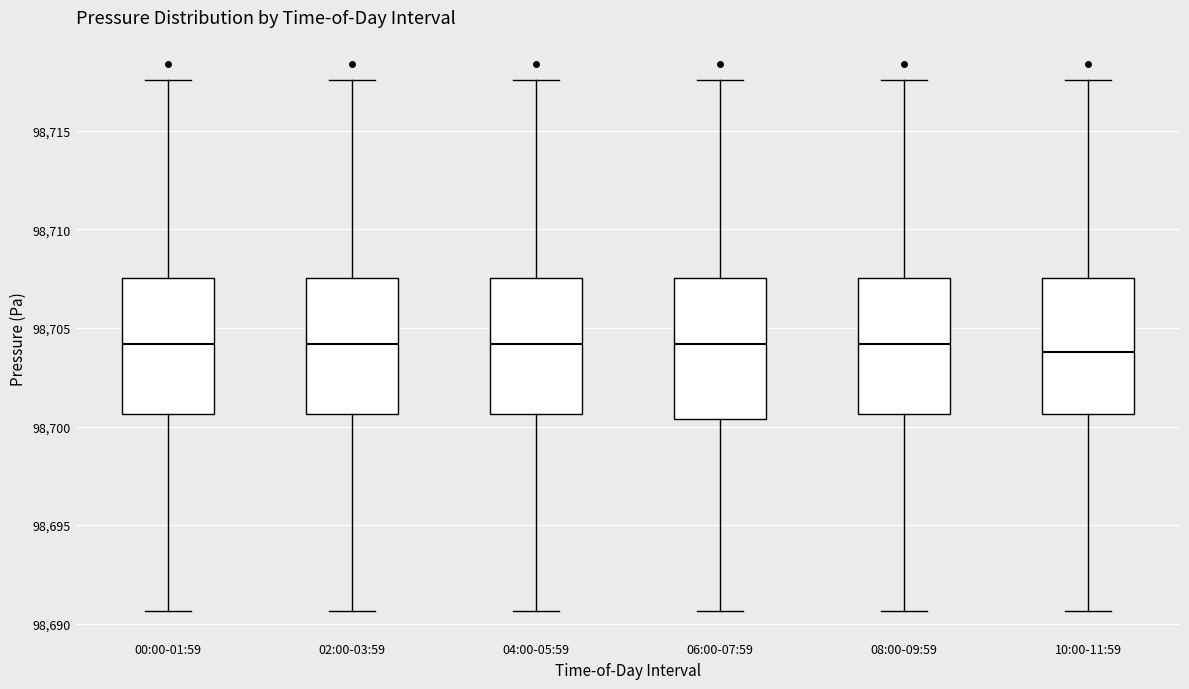

Reading left to right, transcribe this box plot: for each box, give where its median line is, the range the box spans, and where its two whiskers end, as read against the y-axis. The values are not printed on the chart, so give them approximately, as read against the axis.

00:00-01:59: median 98704.0, box 98700.5 to 98707.5, whiskers 98690.5 to 98717.5
02:00-03:59: median 98704.0, box 98700.5 to 98707.5, whiskers 98690.5 to 98717.5
04:00-05:59: median 98704.0, box 98700.5 to 98707.5, whiskers 98690.5 to 98717.5
06:00-07:59: median 98704.0, box 98700.5 to 98707.5, whiskers 98690.5 to 98717.5
08:00-09:59: median 98704.0, box 98700.5 to 98707.5, whiskers 98690.5 to 98717.5
10:00-11:59: median 98704.0, box 98700.5 to 98707.5, whiskers 98690.5 to 98717.5